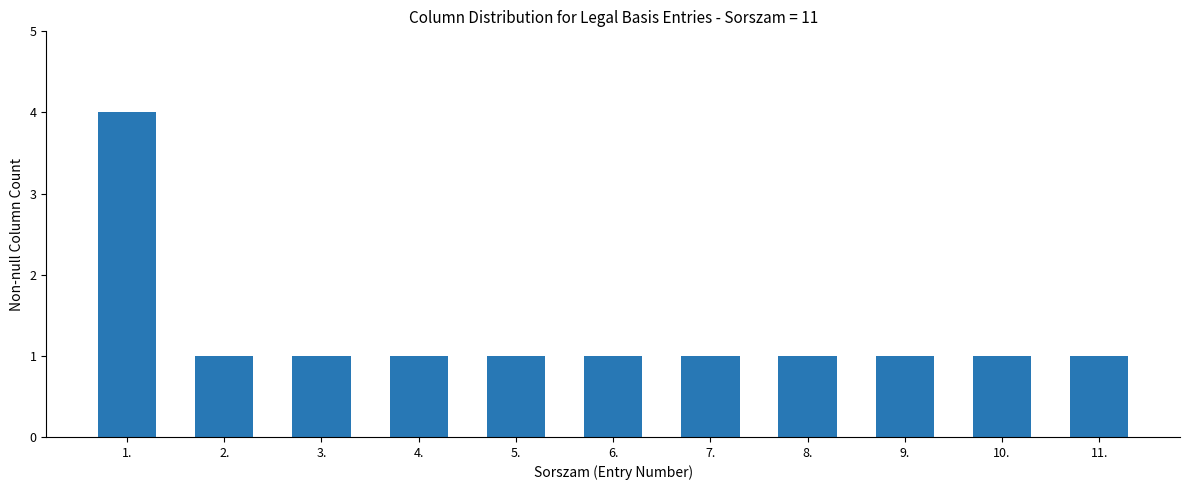

Is it true that the value at 8. is 1?

True